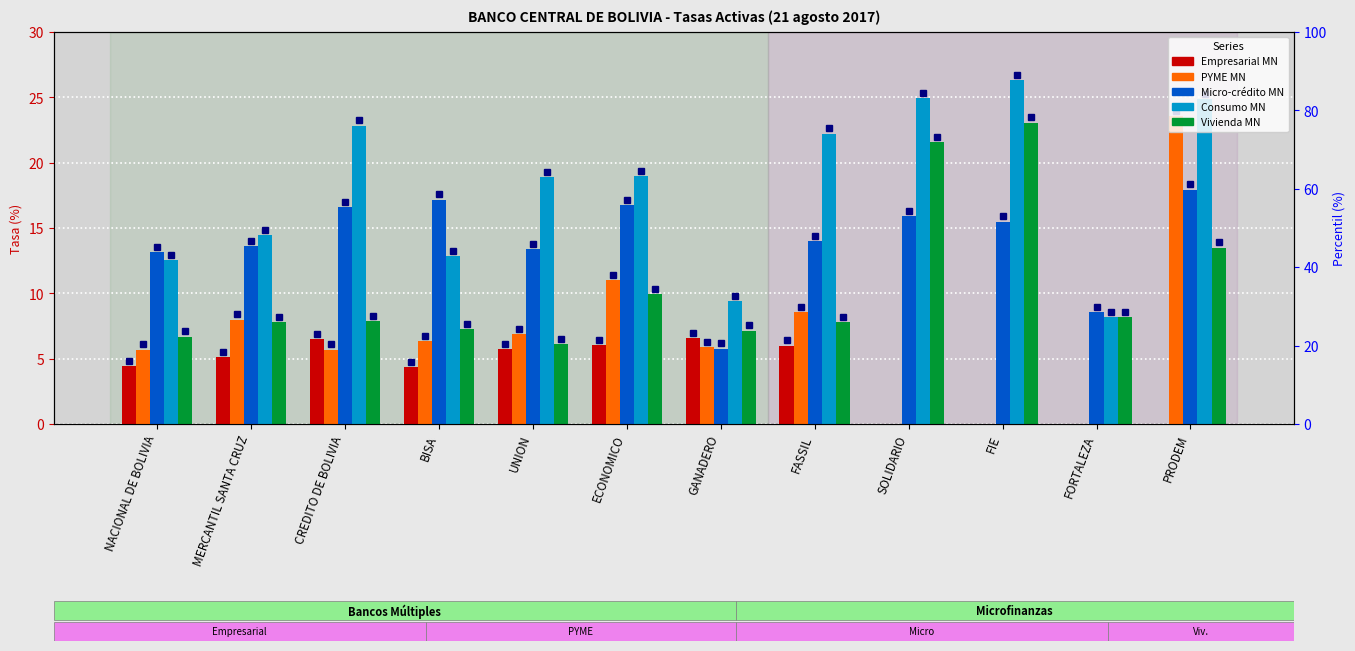

Reading left to right, extract all data points from this chart.

Empresarial MN: NACIONAL DE BOLIVIA=4.4	MERCANTIL SANTA CRUZ=5.1	CREDITO DE BOLIVIA=6.5	BISA=4.4	UNION=5.7	ECONOMICO=6.1	GANADERO=6.6	FASSIL=6.0	SOLIDARIO=0.0	FIE=0.0	FORTALEZA=0.0	PRODEM=0.0
PYME MN: NACIONAL DE BOLIVIA=5.7	MERCANTIL SANTA CRUZ=8.0	CREDITO DE BOLIVIA=5.7	BISA=6.3	UNION=6.9	ECONOMICO=11.0	GANADERO=5.9	FASSIL=8.5	SOLIDARIO=0.0	FIE=0.0	FORTALEZA=0.0	PRODEM=23.6
Micro-crédito MN: NACIONAL DE BOLIVIA=13.1	MERCANTIL SANTA CRUZ=13.6	CREDITO DE BOLIVIA=16.6	BISA=17.2	UNION=13.4	ECONOMICO=16.7	GANADERO=5.8	FASSIL=14.0	SOLIDARIO=15.9	FIE=15.5	FORTALEZA=8.6	PRODEM=17.9
Consumo MN: NACIONAL DE BOLIVIA=12.5	MERCANTIL SANTA CRUZ=14.5	CREDITO DE BOLIVIA=22.8	BISA=12.8	UNION=18.9	ECONOMICO=19.0	GANADERO=9.4	FASSIL=22.2	SOLIDARIO=24.9	FIE=26.3	FORTALEZA=8.2	PRODEM=24.8
Vivienda MN: NACIONAL DE BOLIVIA=6.7	MERCANTIL SANTA CRUZ=7.8	CREDITO DE BOLIVIA=7.9	BISA=7.3	UNION=6.1	ECONOMICO=9.9	GANADERO=7.1	FASSIL=7.8	SOLIDARIO=21.6	FIE=23.1	FORTALEZA=8.2	PRODEM=13.5